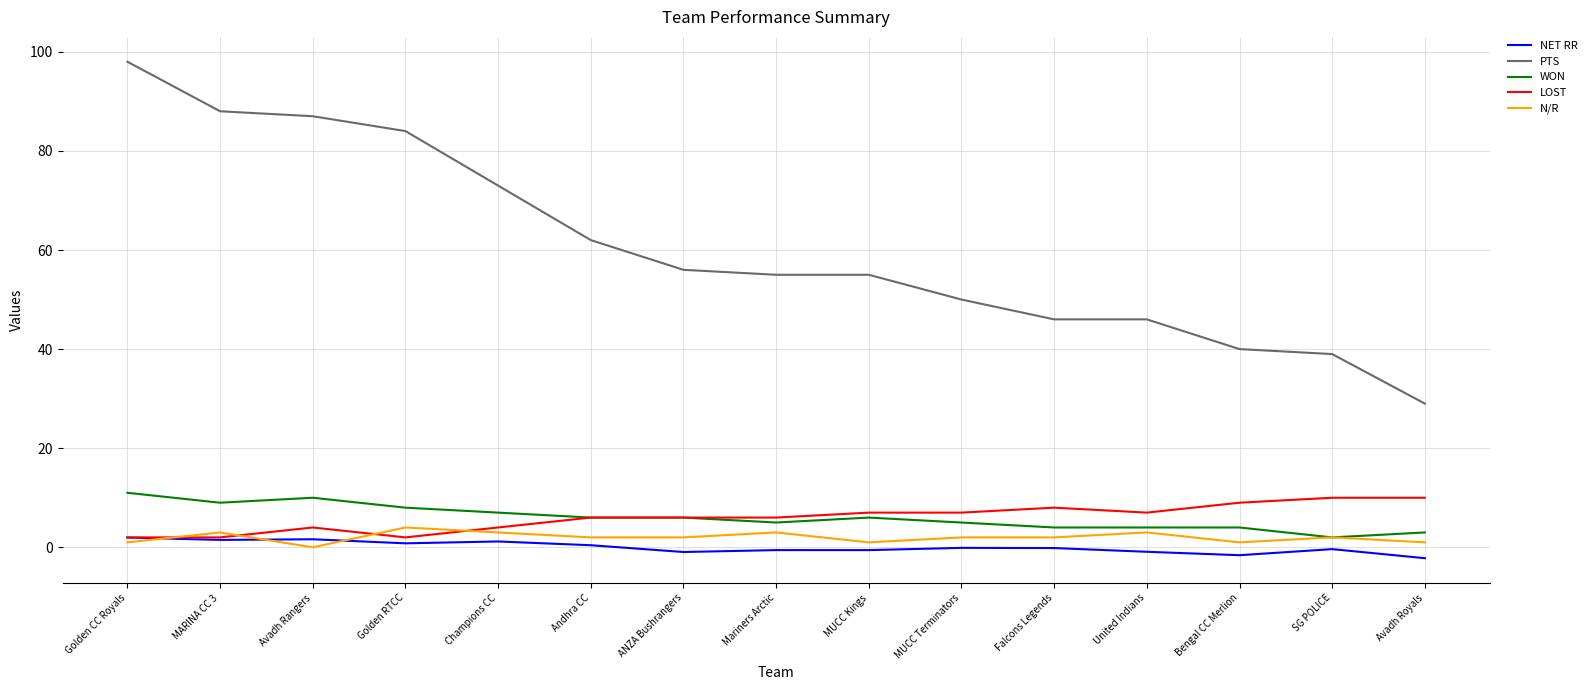

Which series changed the most between Champions CC and MUCC Kings?

PTS